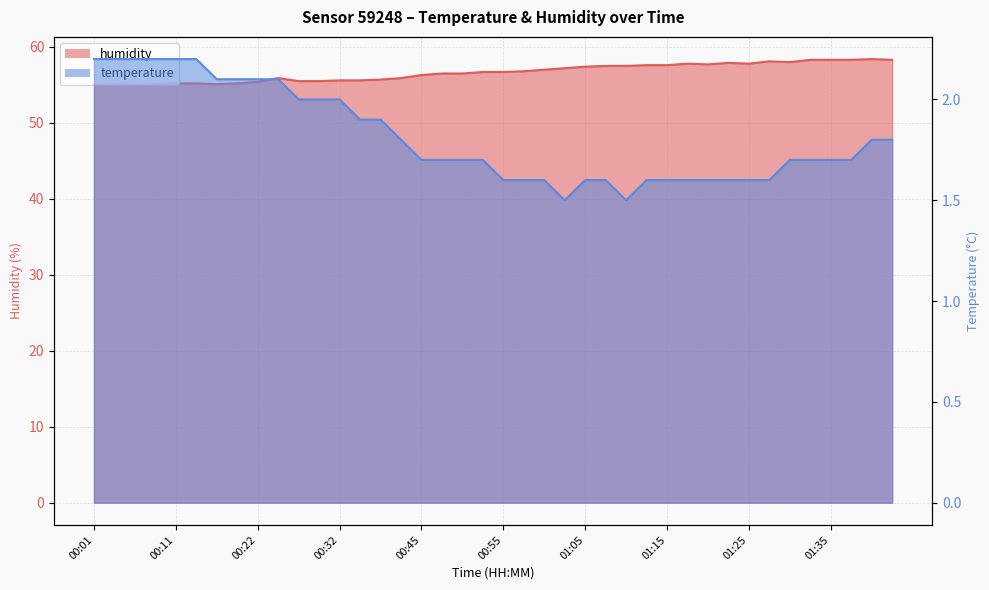

What are all the series names shown in the legend?

humidity, temperature